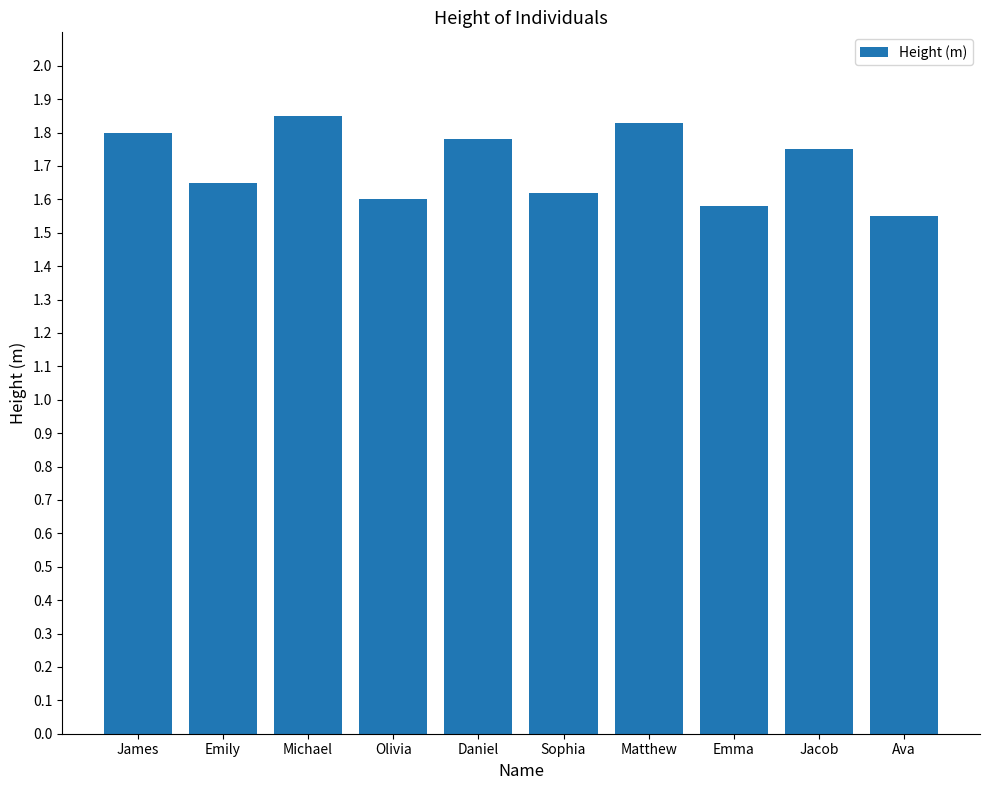

What is the ratio of the value at Matthew to the value at Jacob?

1.0